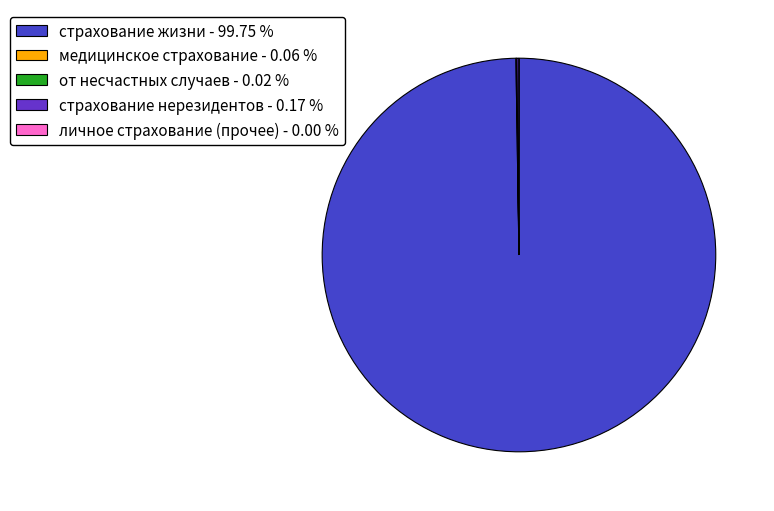

What is the smallest slice in the pie chart?

от несчастных случаев